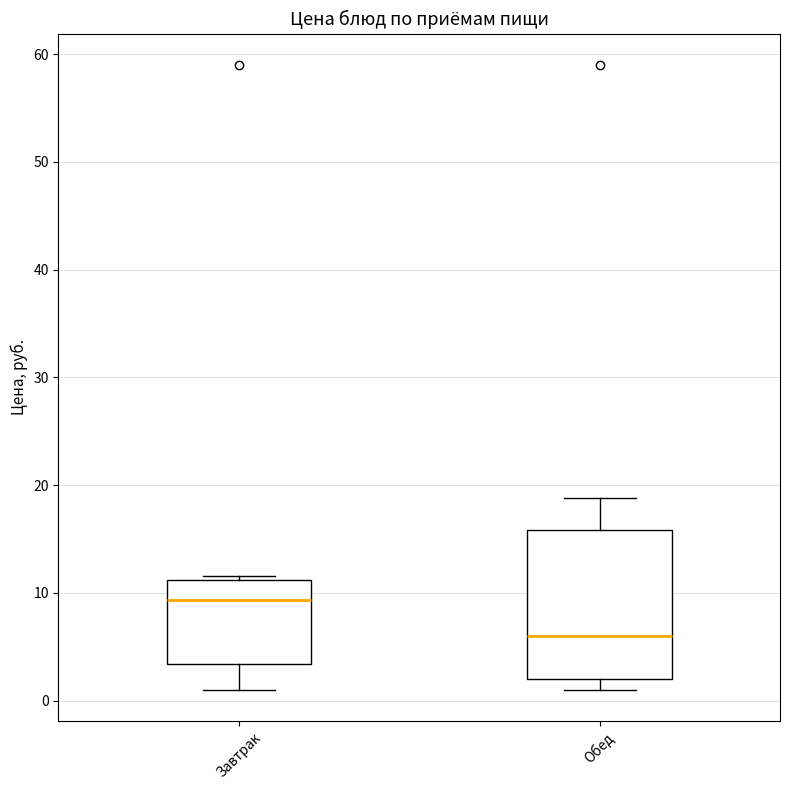

Comparing the boxes themselves (not the whiskers), which one is the tallest?

Обед